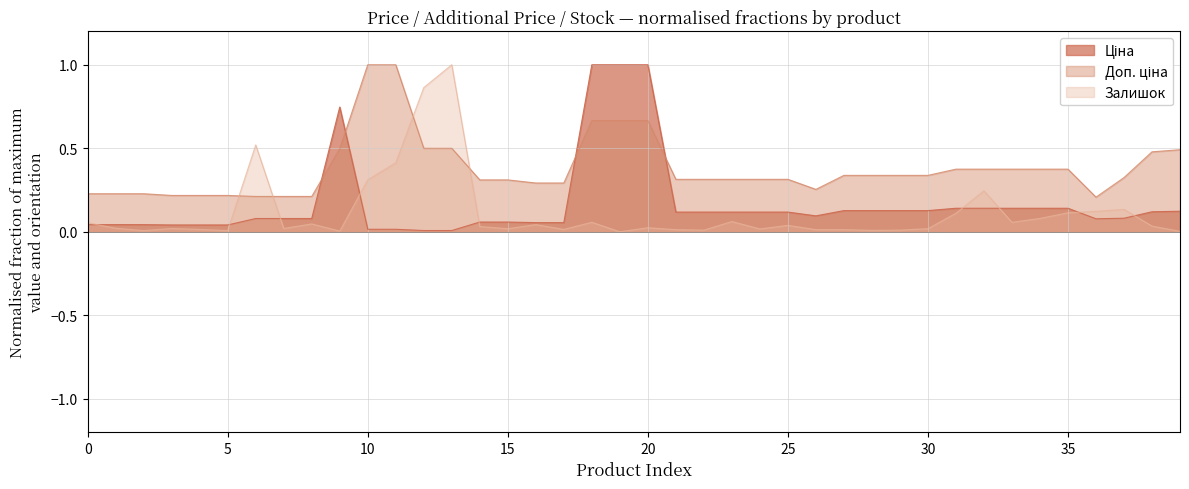

How many intersections are there between Ціна and Залишок?

9